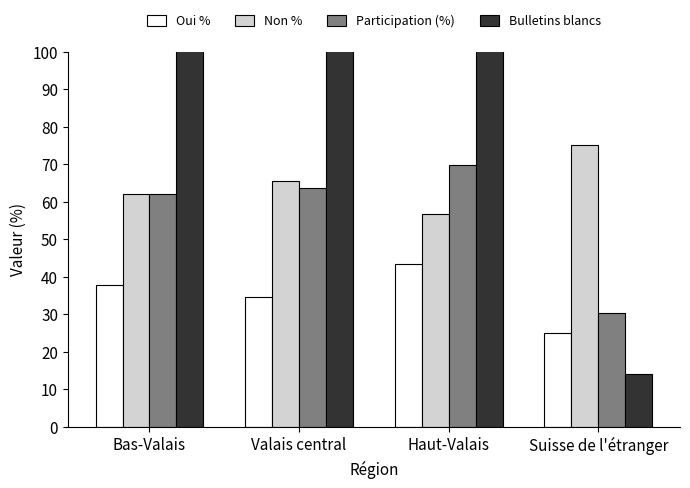

Rank the series by their maximum value, from lowest to highest.

Oui %, Participation (%), Non %, Bulletins blancs